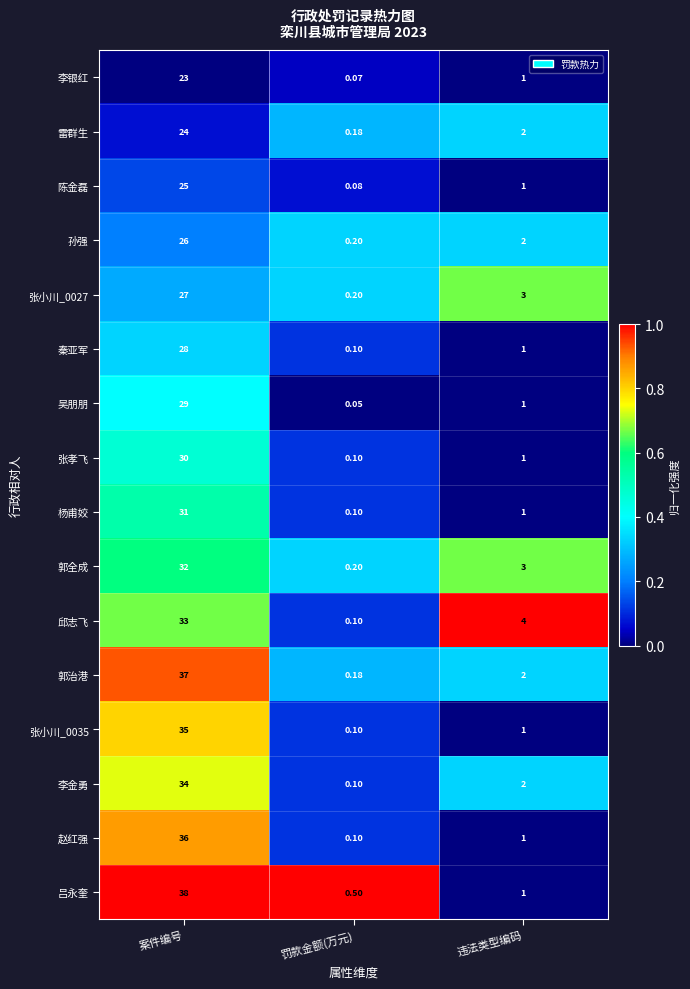

Between 罚款金额(万元) and 违法类型编码, which series saw the biggest shift?

邱志飞